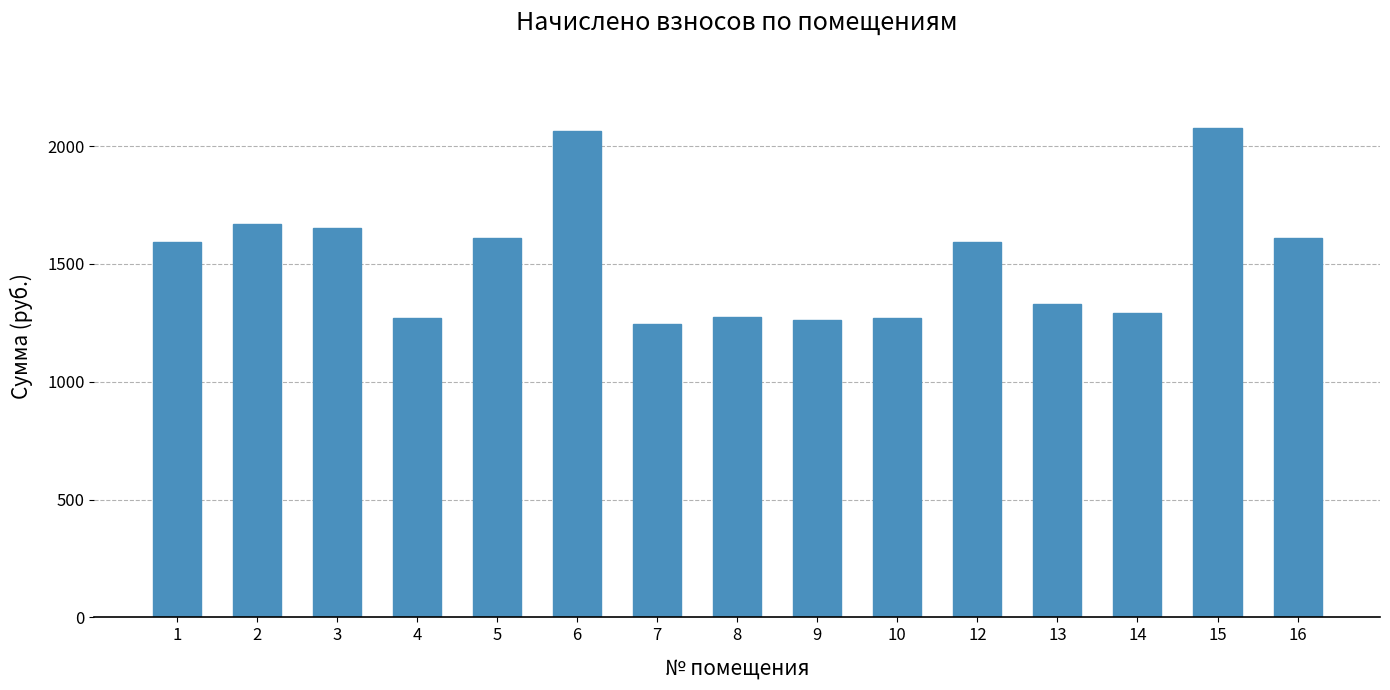

What is the difference between the maximum and minimum values?

832.2